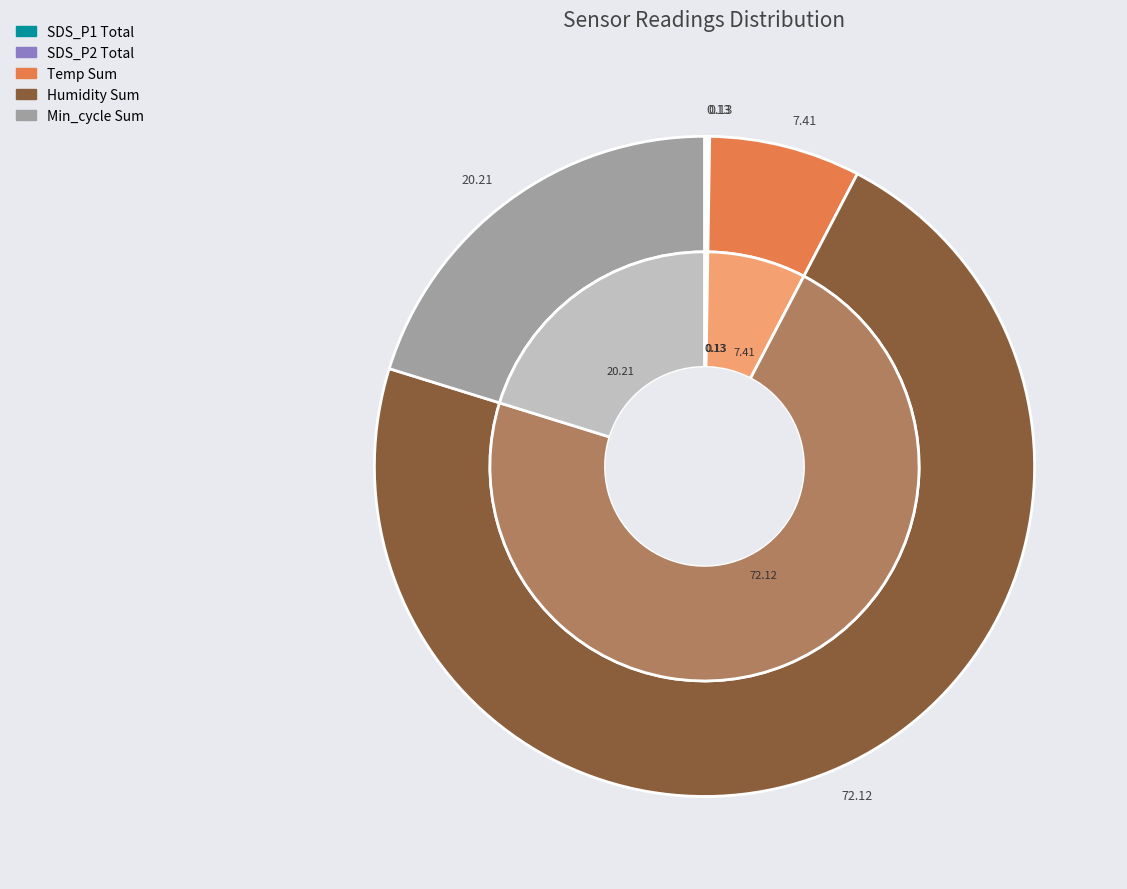

Combined, do 38 and 2 account for over 50%?

No